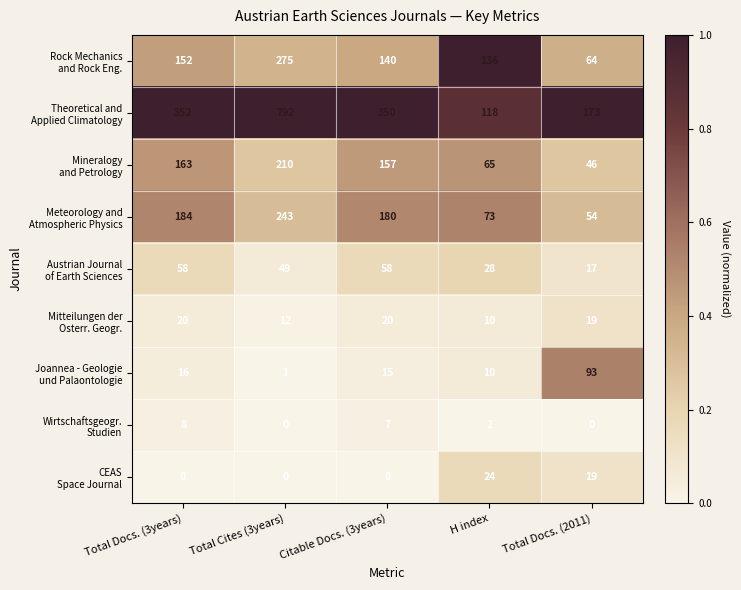

What is the spread (max minus min) of values at Total Docs. (3years)?

352